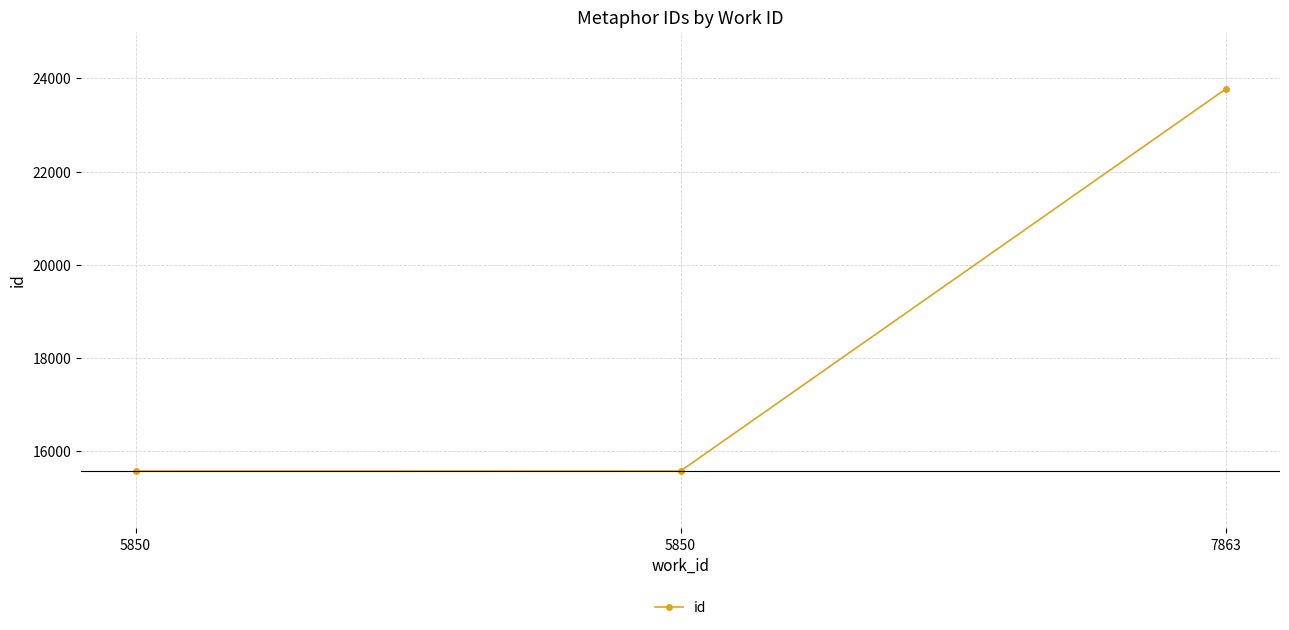

How many lines are shown in the chart?

1